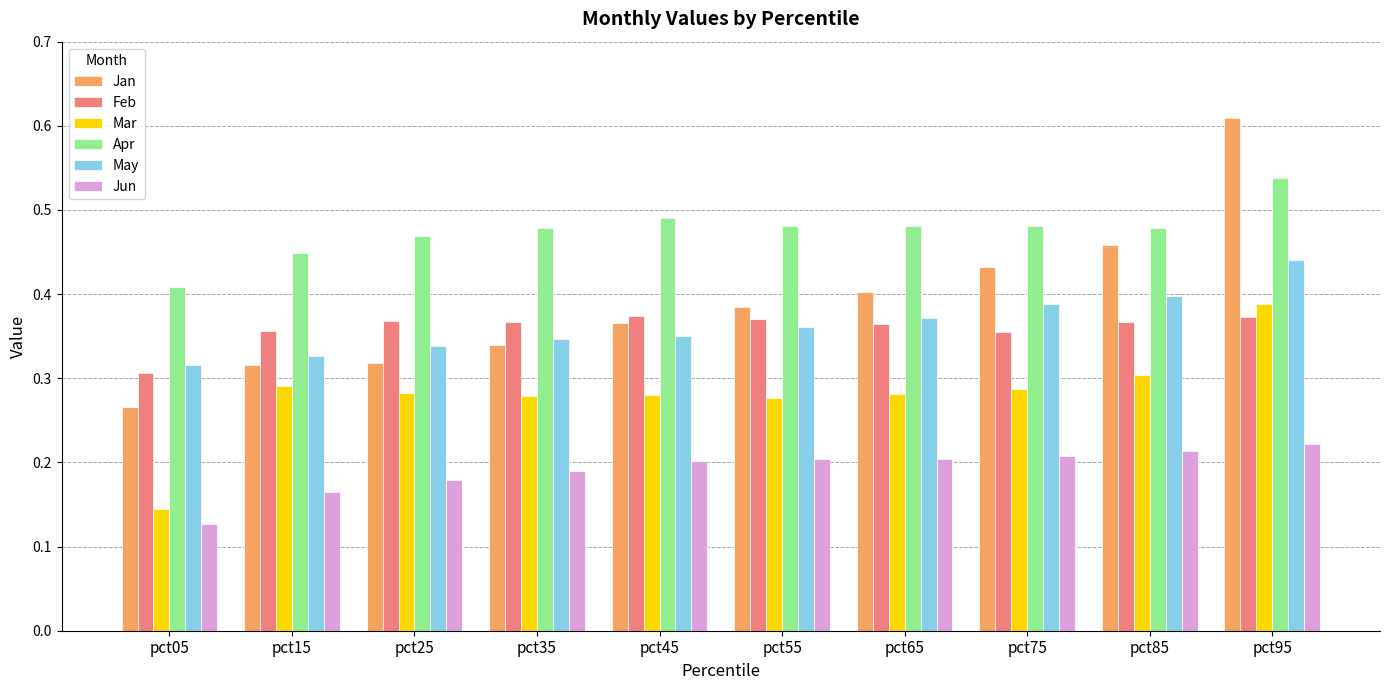

Which series has the largest range (max minus min)?

Jan